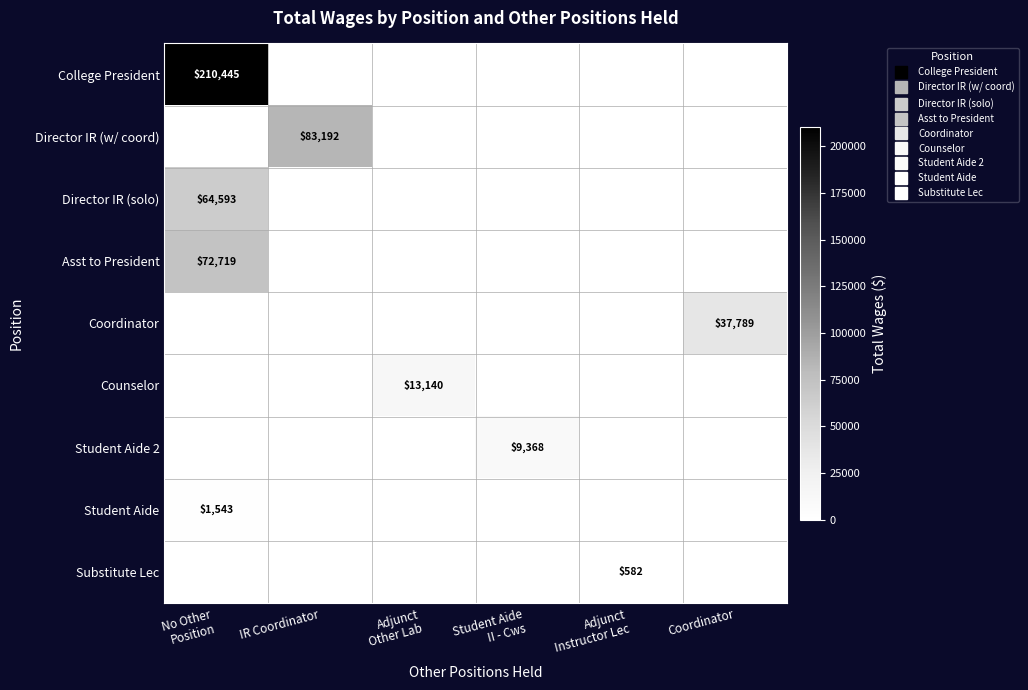

What is the difference between the maximum and minimum values in the Student Aide series?

1543